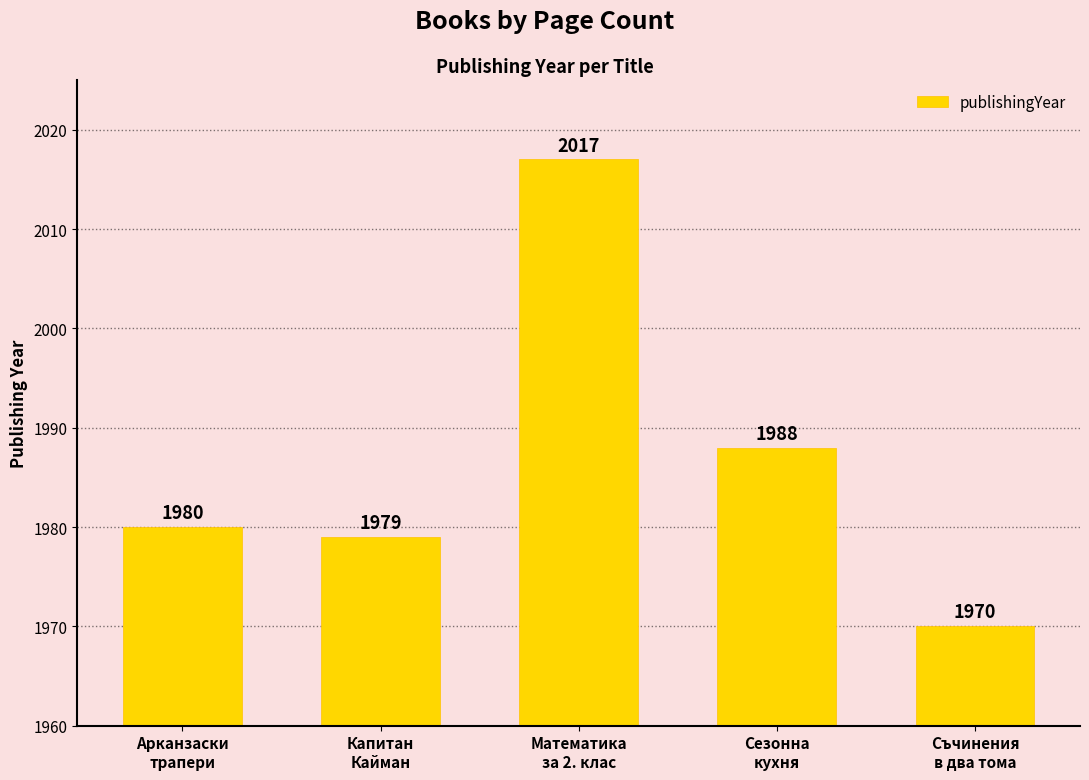

What is the maximum value shown in the chart?

2017